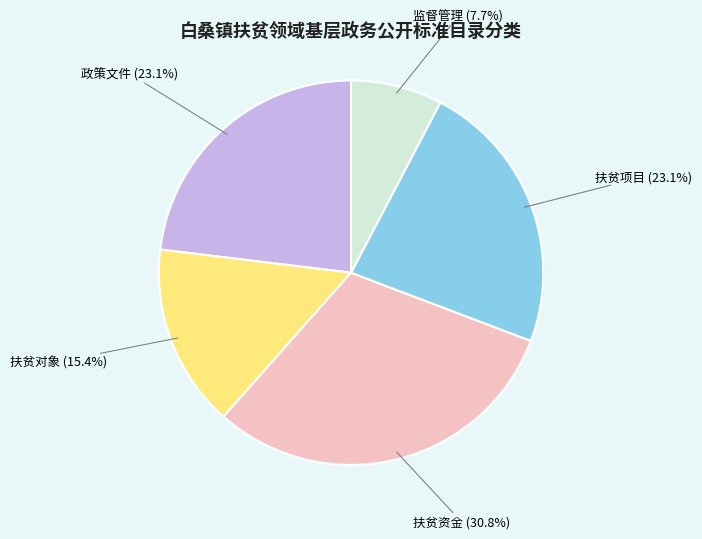

Is there any slice that represents more than half of the pie?

No